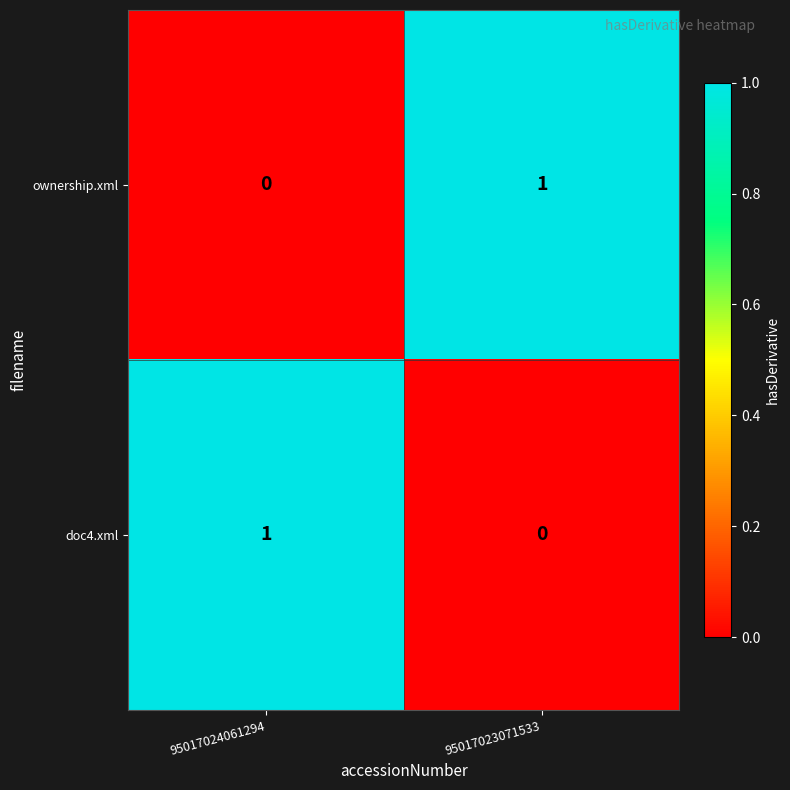

Which category has the lowest value in the doc4.xml series?

95017023071533